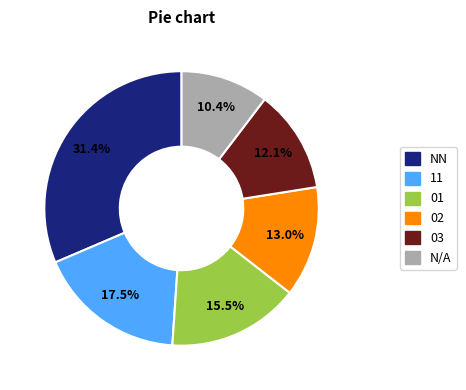

Is there a majority slice in this chart?

No